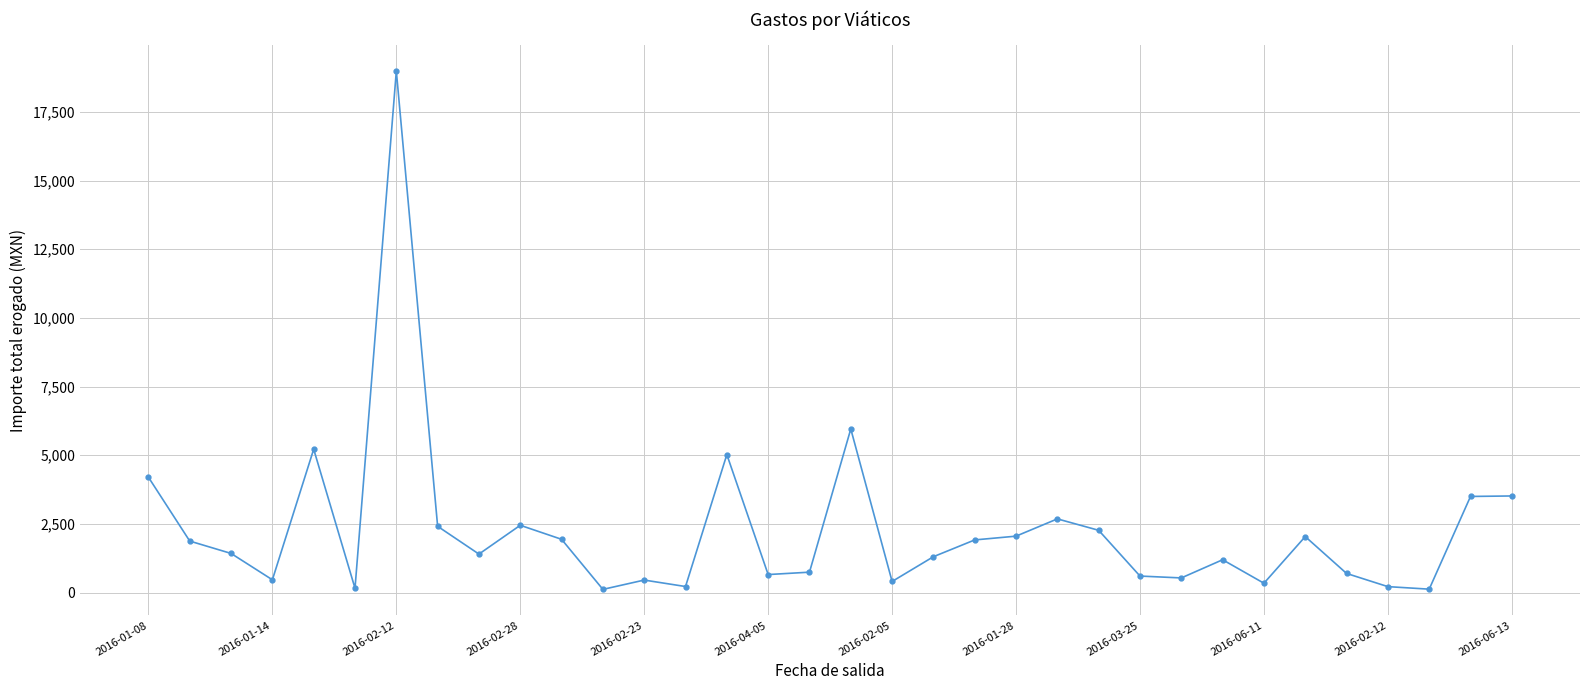

What is the difference between the maximum and minimum values?

18875.5